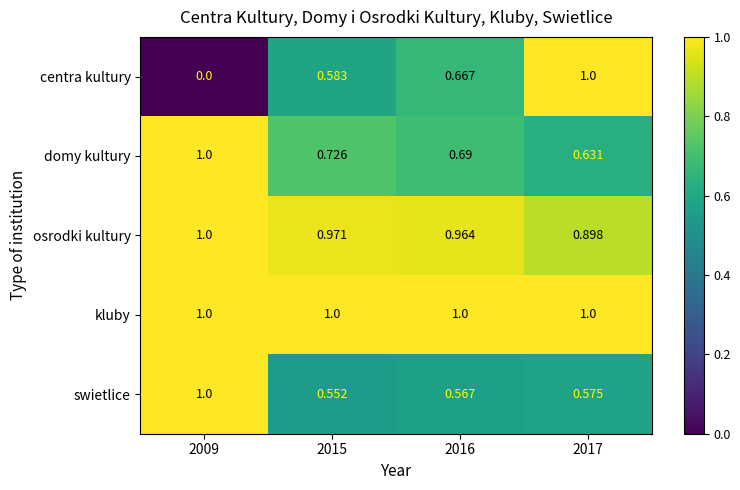

Which series has the largest range (max minus min)?

centra kultury